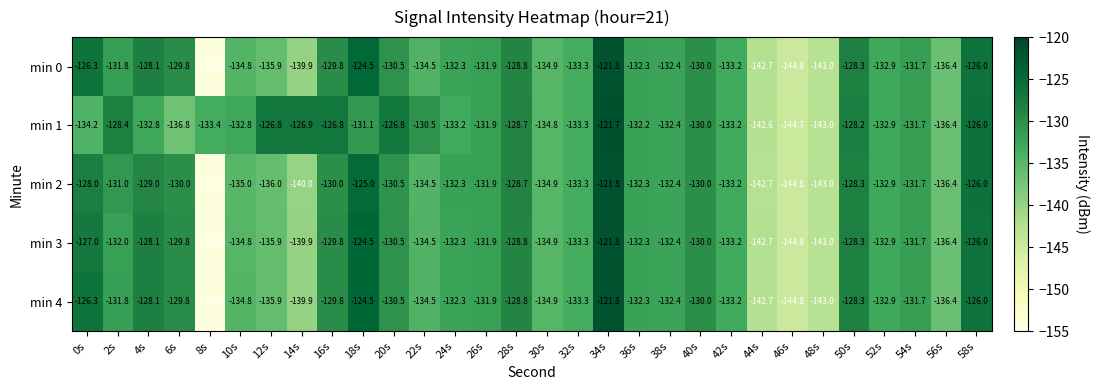

The min 2 series shows -222.0 at 54s. True or false?

False